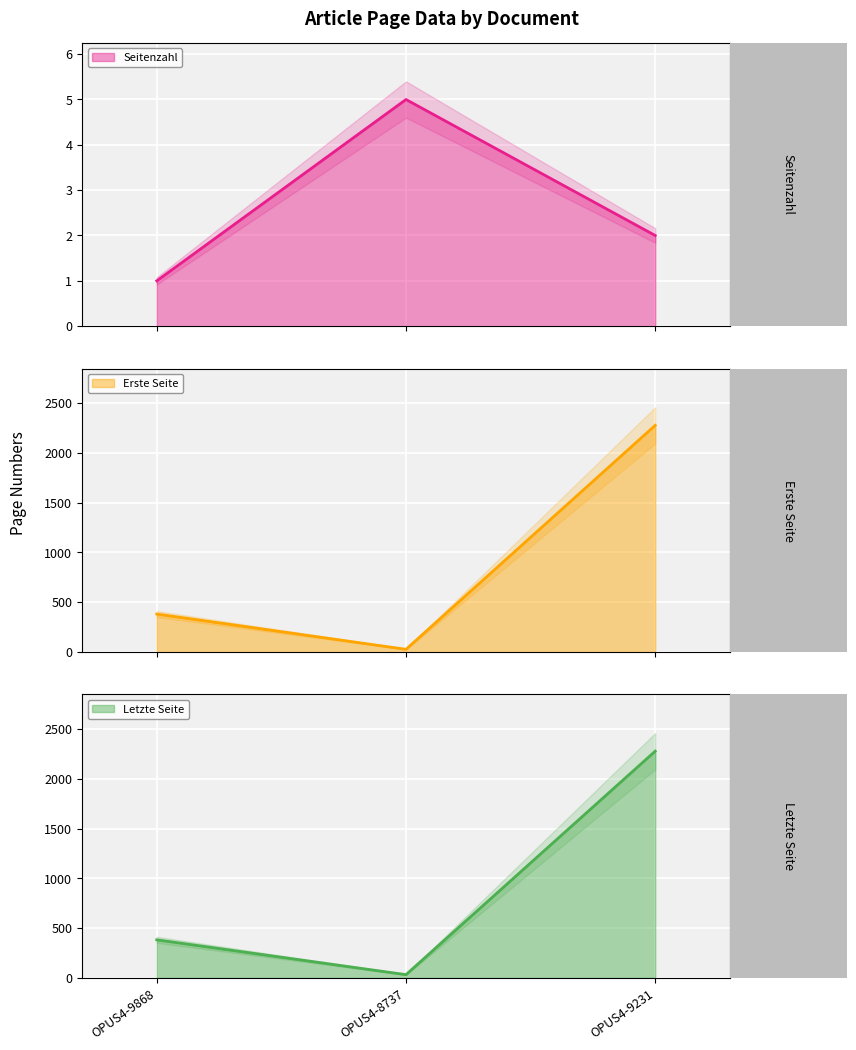

True or false: Letzte Seite has a value of 3096 at OPUS4-9231.

False